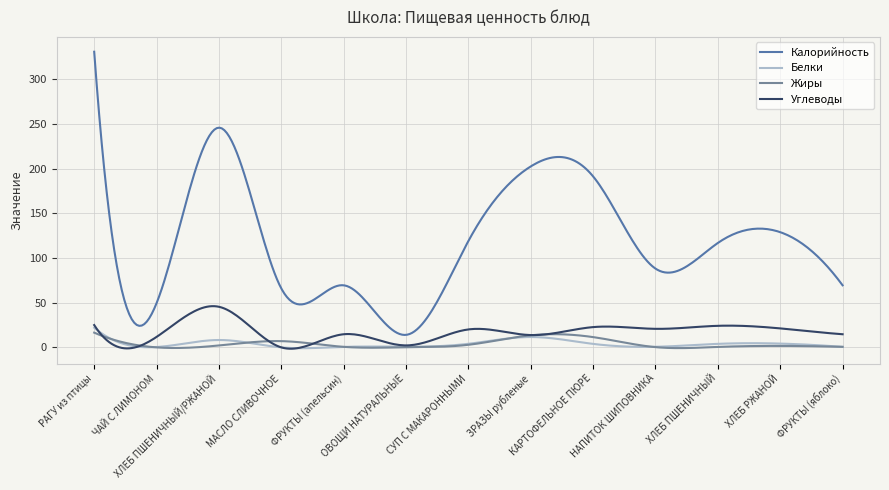

Which series has the largest range (max minus min)?

Калорийность